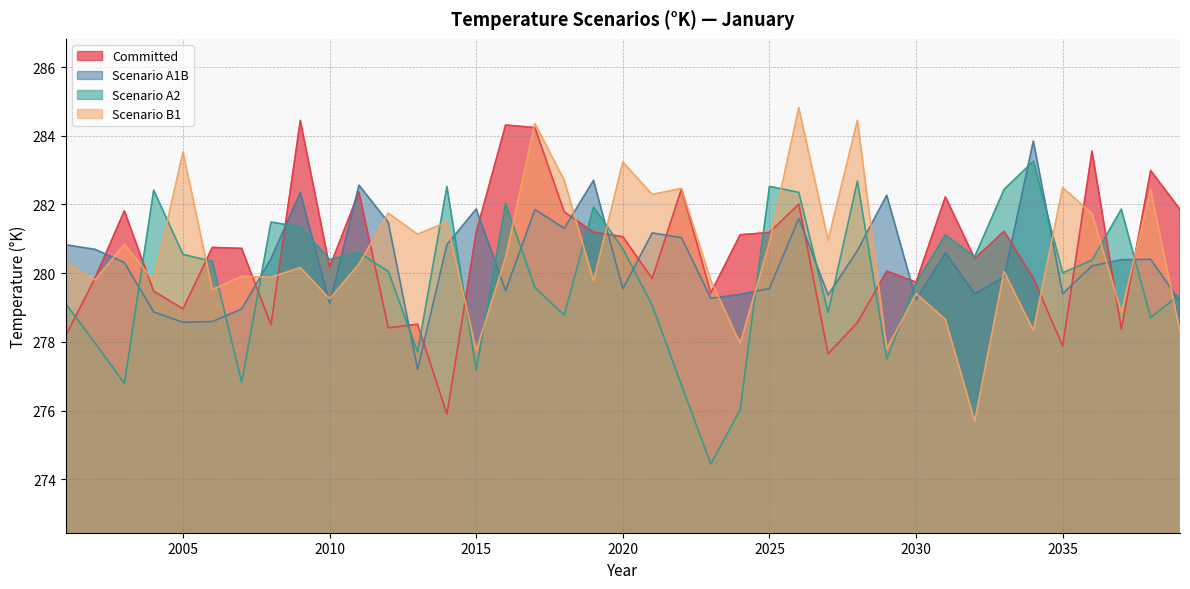

What is the sum of all Scenario A2 values?

10915.9